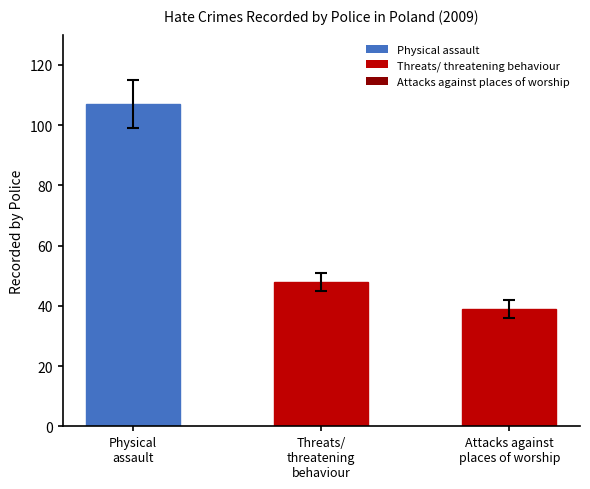

Are the bars horizontal?

No